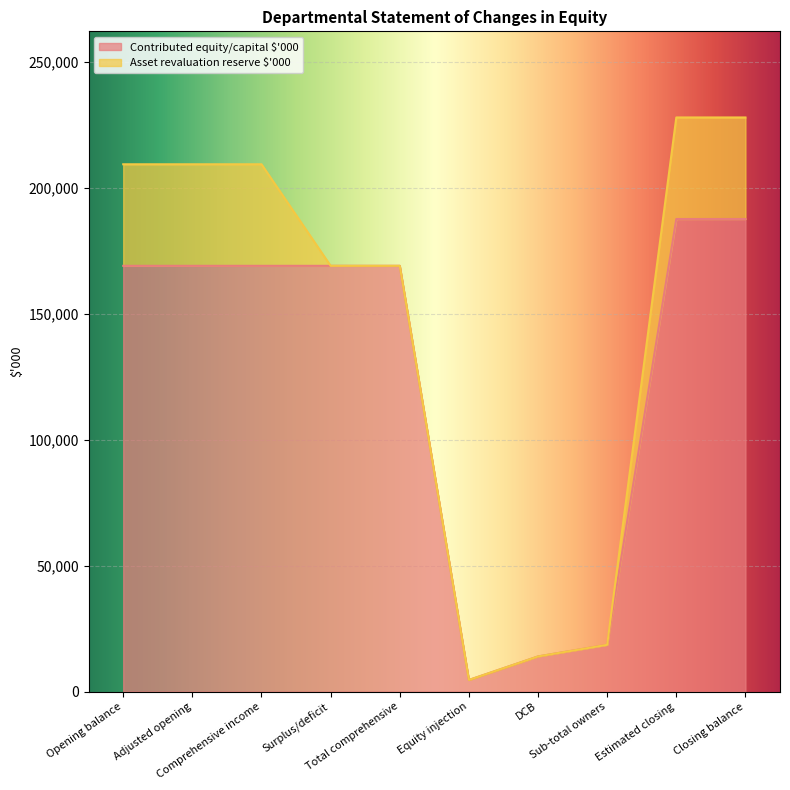

What is the ratio of the value at Adjusted opening to the value at Comprehensive income?

1.0